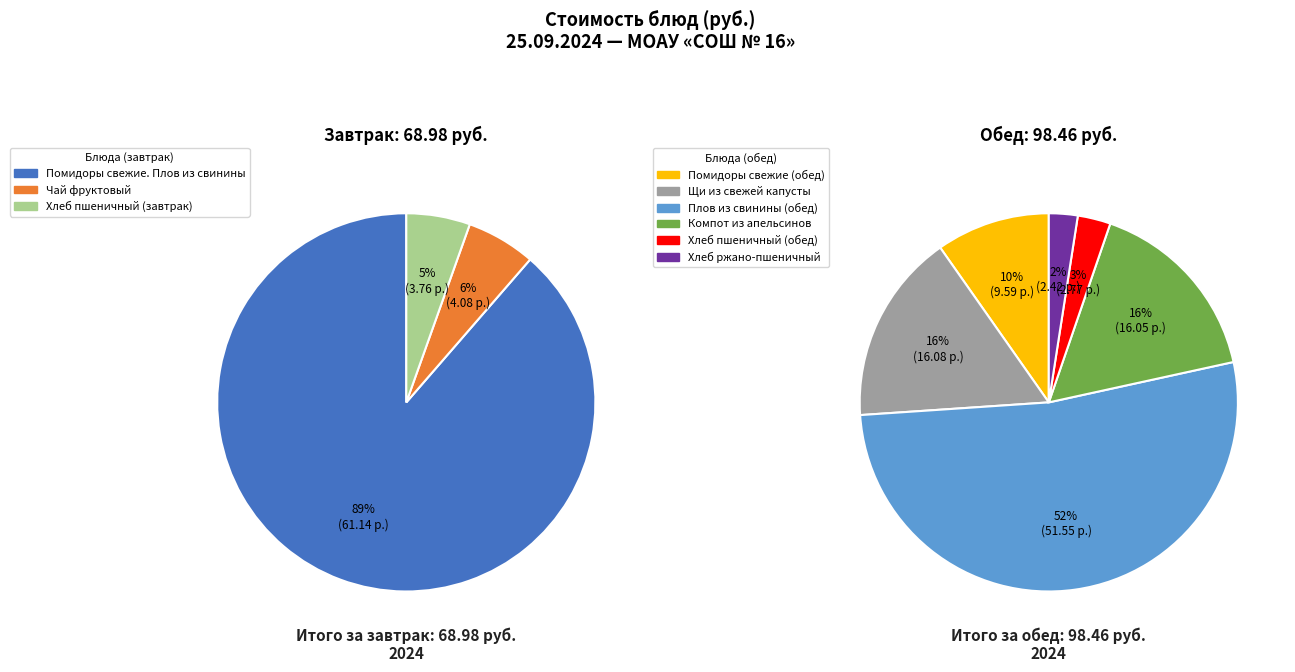

To the nearest percent, what is the combined percentage of Хлеб пшеничный (завтрак) and Хлеб пшеничный (обед)?

4%